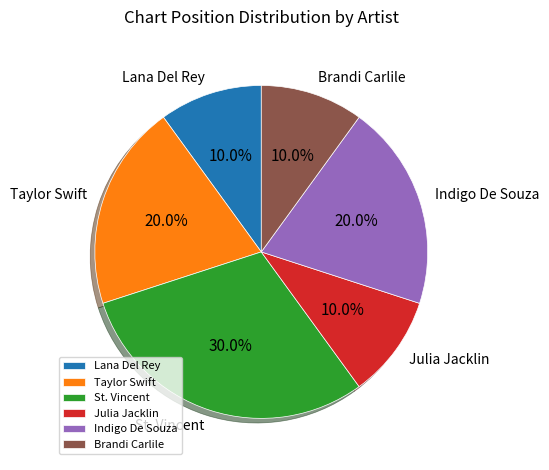

Is there any slice that represents more than half of the pie?

No